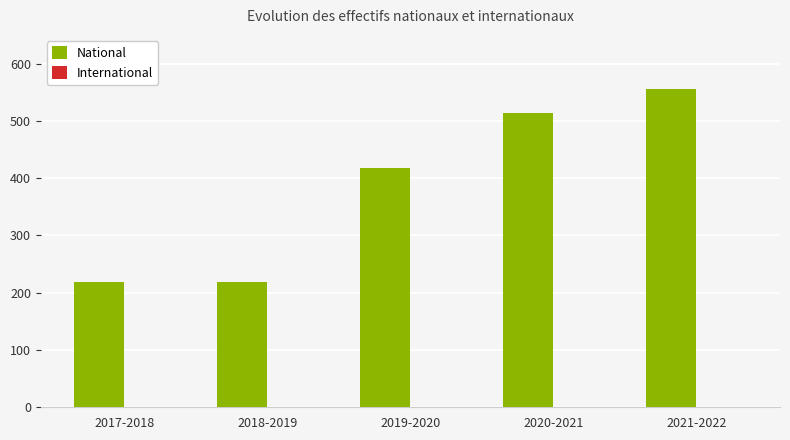

Are the bars horizontal?

No